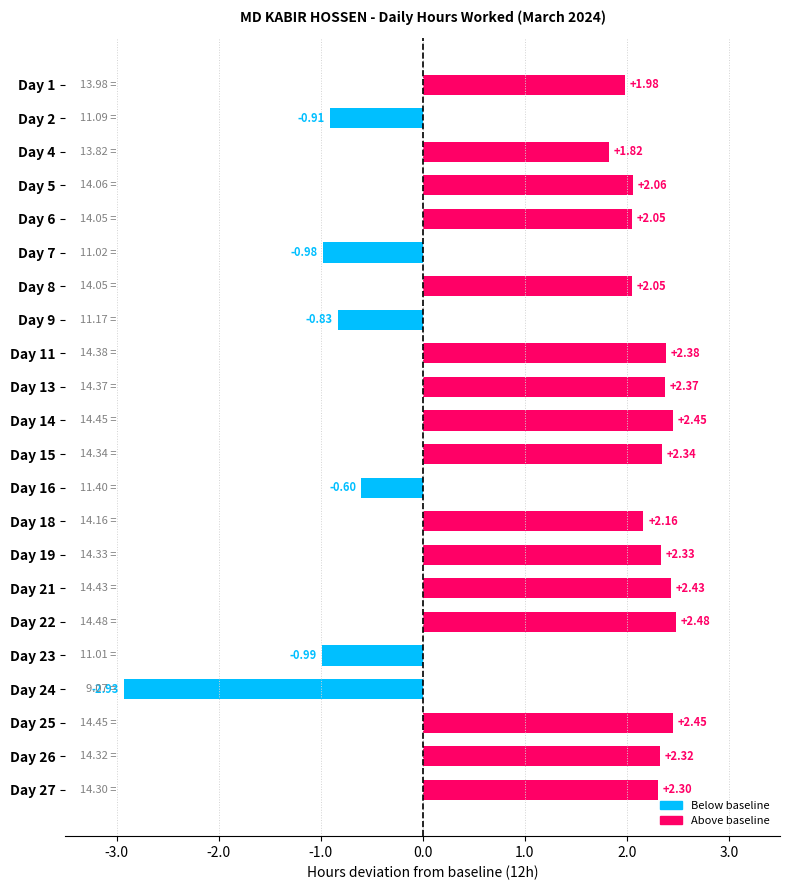

What is the difference between the maximum and second lowest values?

3.5